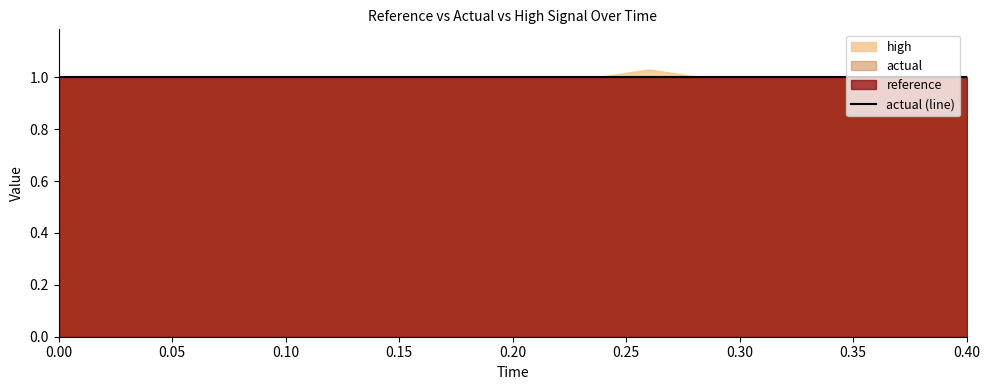

How many series are shown in this chart?

3